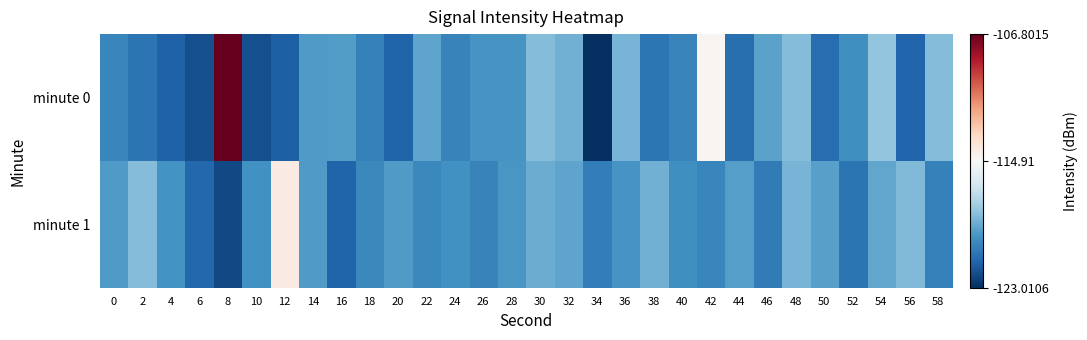

Reading left to right, extract all data points from this chart.

minute 0: 0=-120.2	2=-120.8	4=-121.5	6=-122.0	8=-106.8	10=-122.0	12=-121.5	14=-119.5	16=-119.4	18=-120.4	20=-121.4	22=-119.1	24=-120.3	26=-119.7	28=-119.7	30=-118.4	32=-118.8	34=-123.0	36=-118.6	38=-120.8	40=-120.2	42=-114.7	44=-121.0	46=-119.3	48=-118.4	50=-121.1	52=-119.9	54=-118.1	56=-121.4	58=-118.4
minute 1: 0=-119.5	2=-118.4	4=-119.7	6=-121.3	8=-122.2	10=-119.8	12=-114.3	14=-119.5	16=-121.4	18=-120.1	20=-119.5	22=-120.1	24=-119.8	26=-120.3	28=-119.6	30=-118.9	32=-119.2	34=-120.5	36=-119.7	38=-118.8	40=-119.9	42=-120.2	44=-119.4	46=-120.6	48=-118.7	50=-119.3	52=-120.8	54=-119.1	56=-118.5	58=-120.4